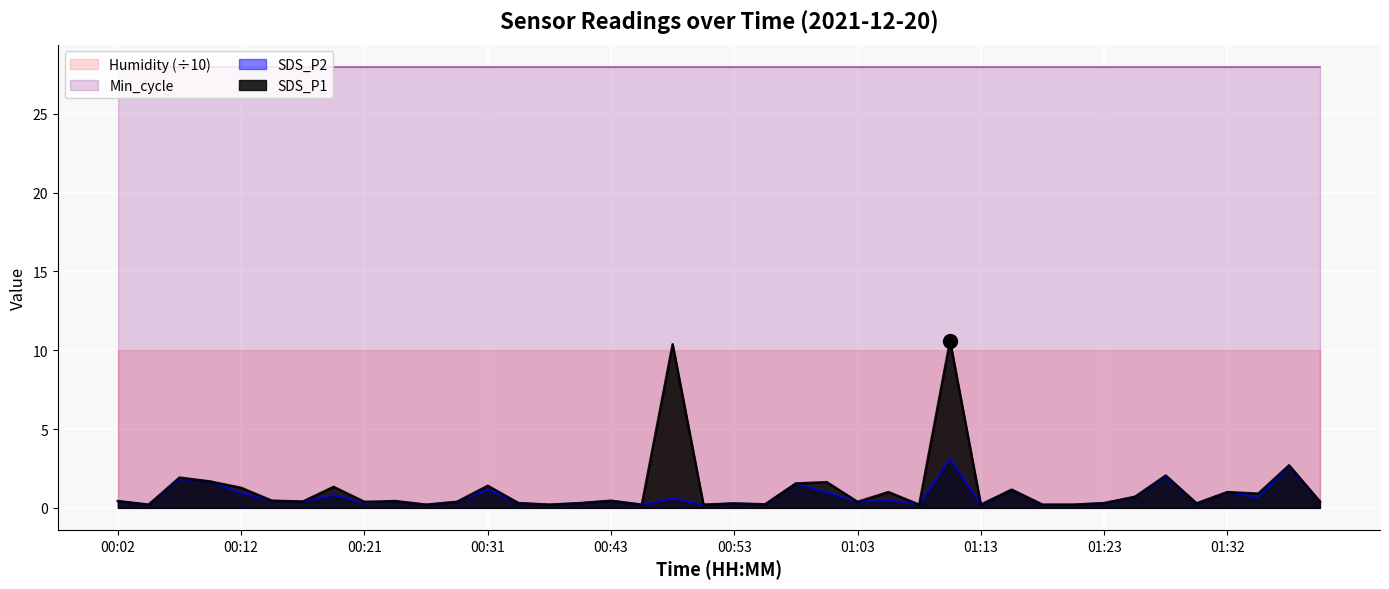

At which category is the sum across all series the highest?

01:10